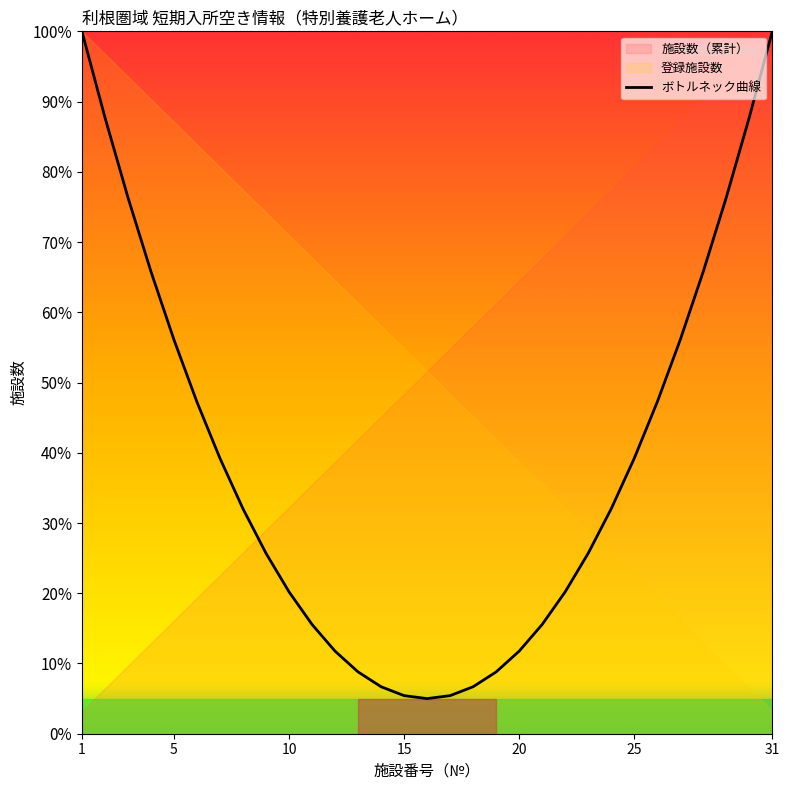

What is the minimum value for ボトルネック曲線?

5.0